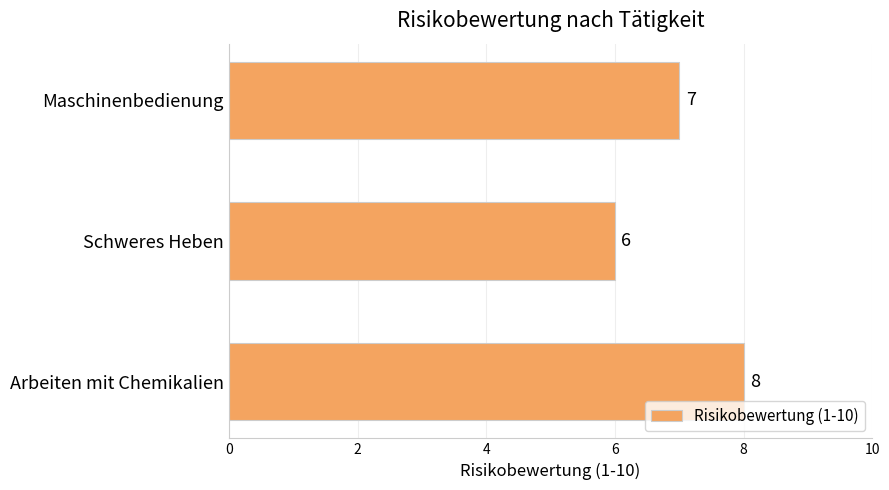

What is the ratio of the value at Schweres Heben to the value at Arbeiten mit Chemikalien?

0.8